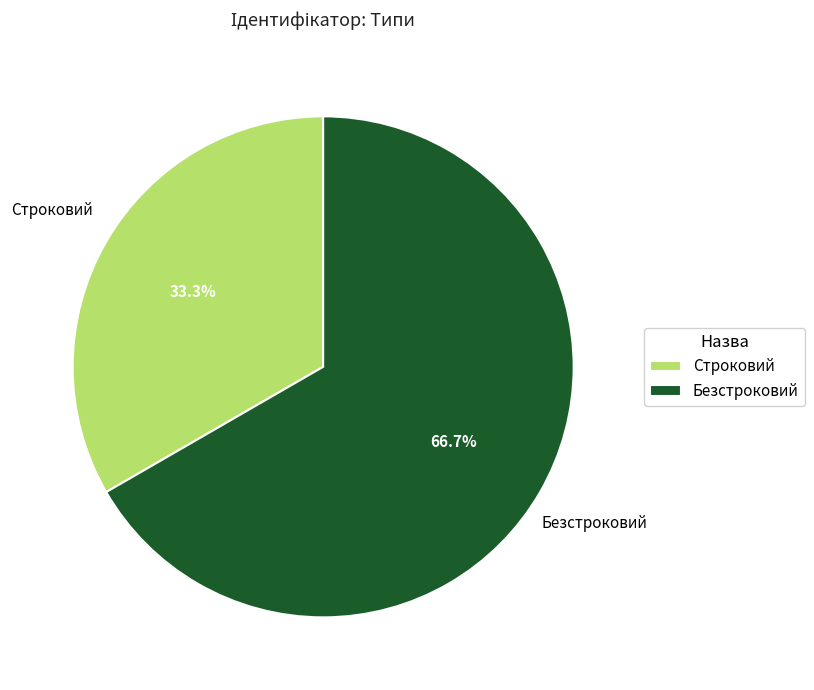

Which slice is the smallest?

Строковий